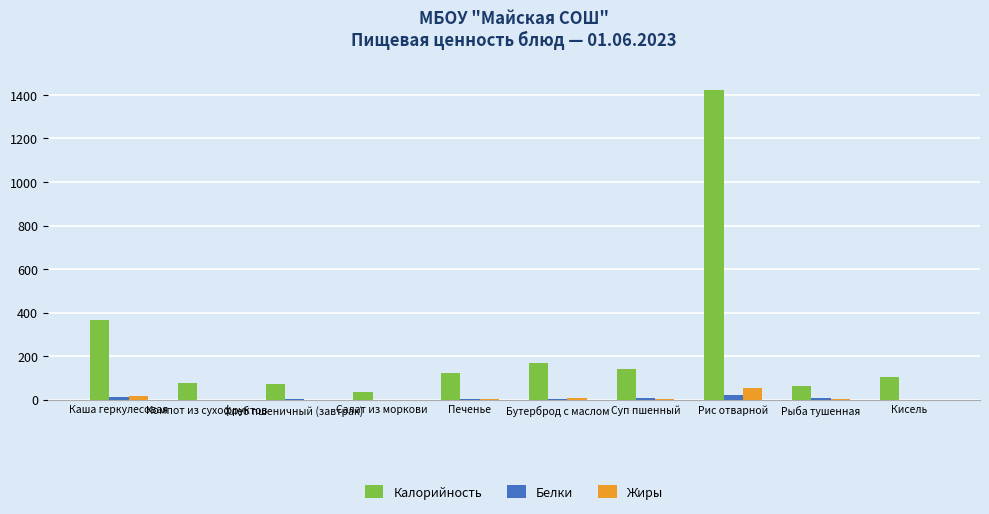

Between Хлеб пшеничный (завтрак) and Печенье, which series saw the biggest shift?

Калорийность